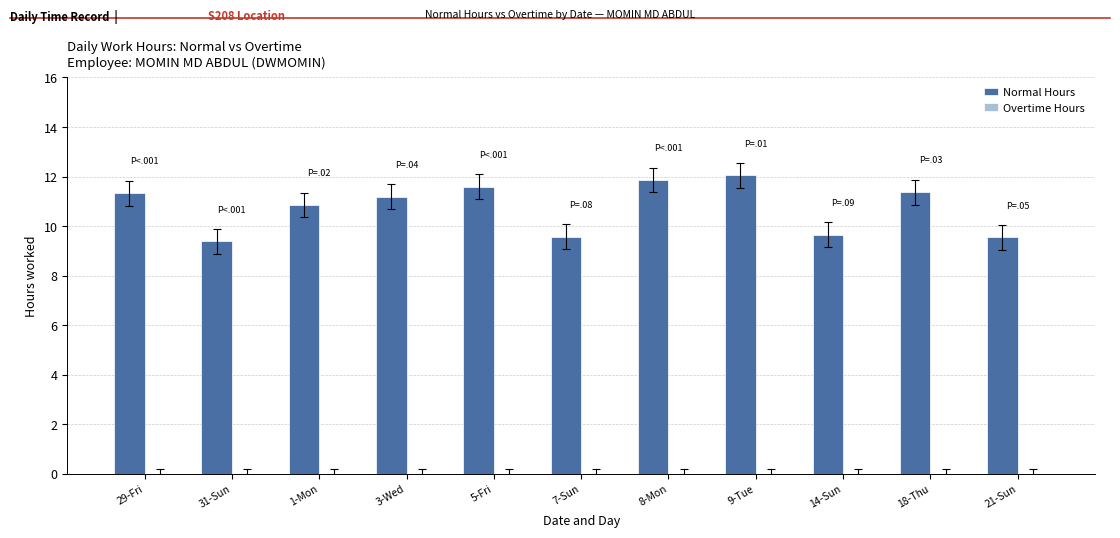

Between 21-Sun and 29-Fri, which is larger?

29-Fri